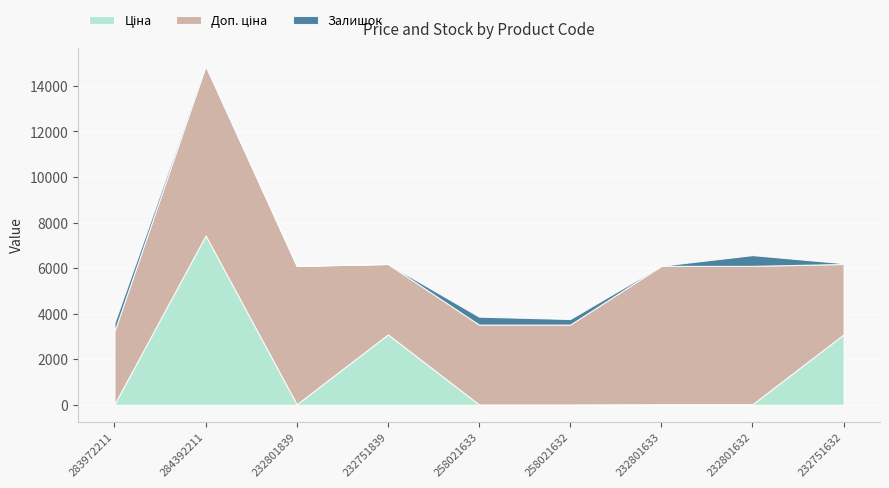

Is the value of Доп. ціна at 258021632 greater than the value of Ціна at 232751632?

Yes